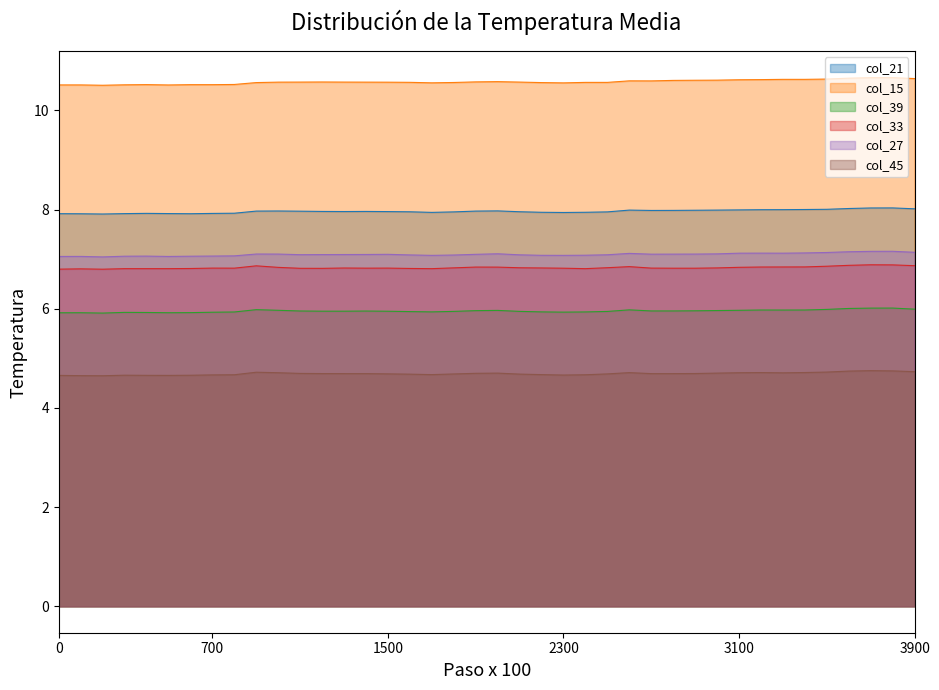

How many interior local valleys does the col_33 series have?

6